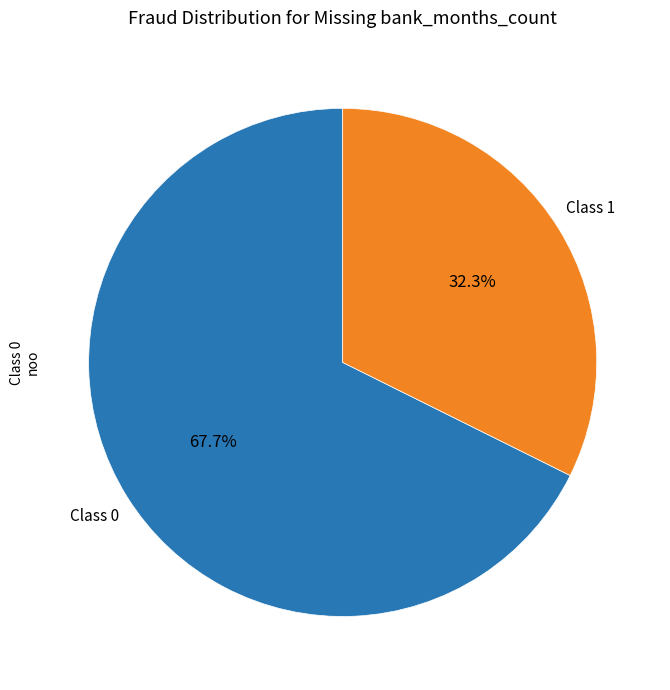

How many slices are in this pie chart?

2